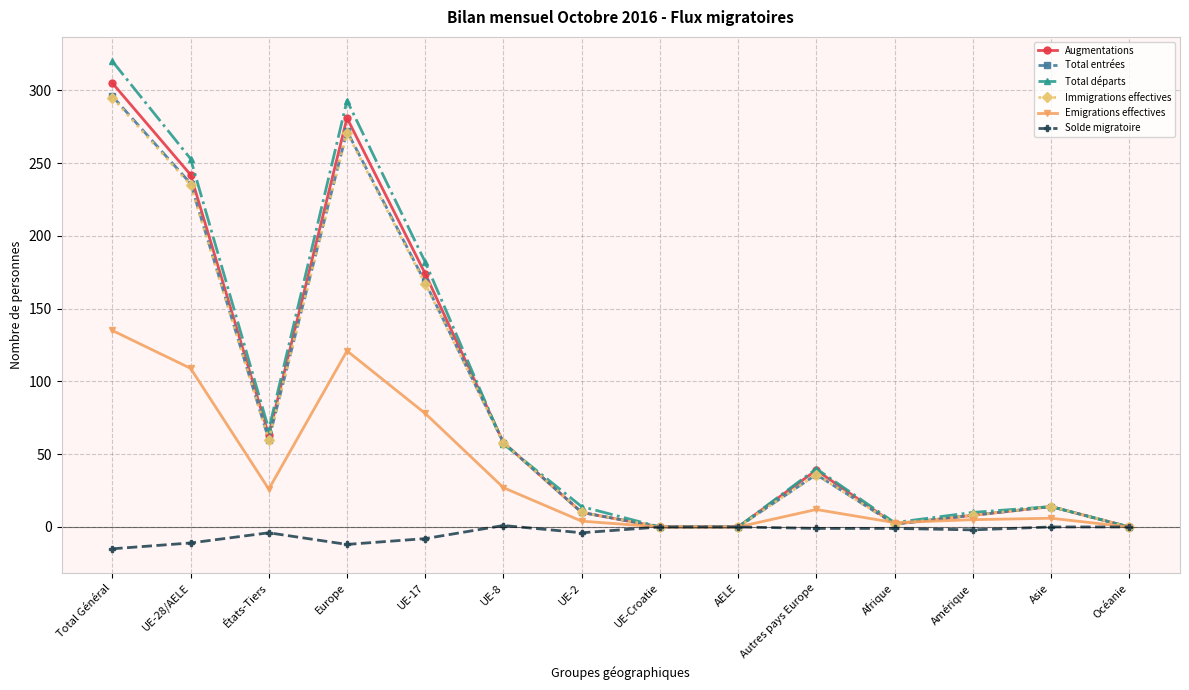

The Immigrations effectives series shows -109 at Océanie. True or false?

False